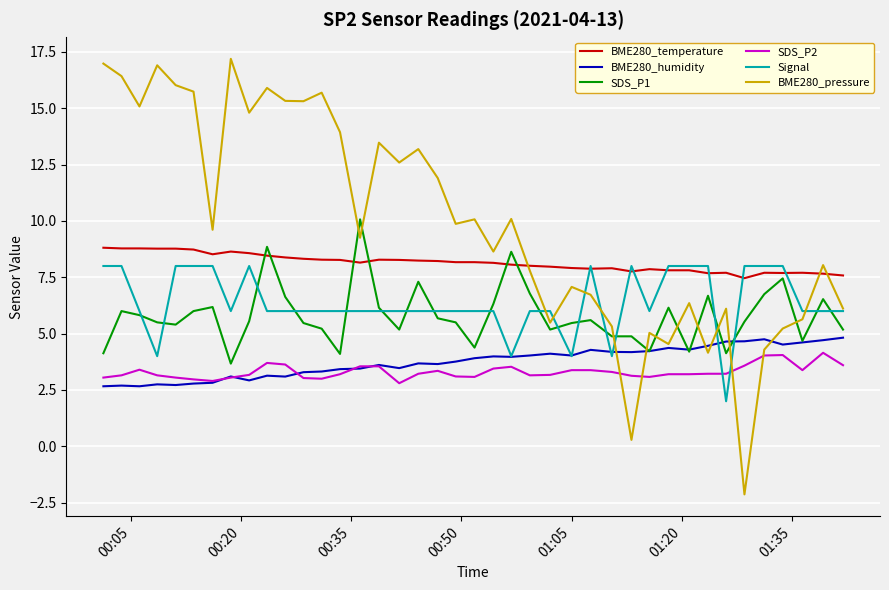

Which series has the largest total across all categories?

BME280_pressure